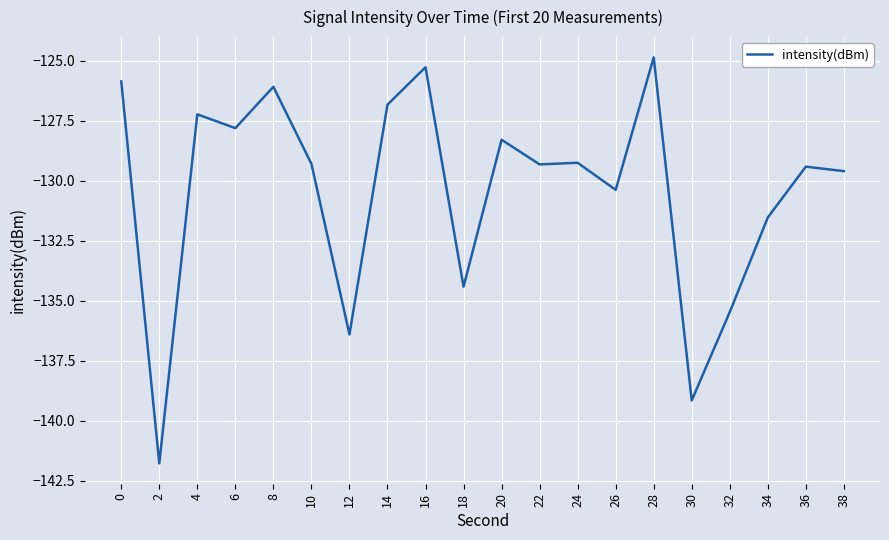

What value does the data have at 18?

-134.4